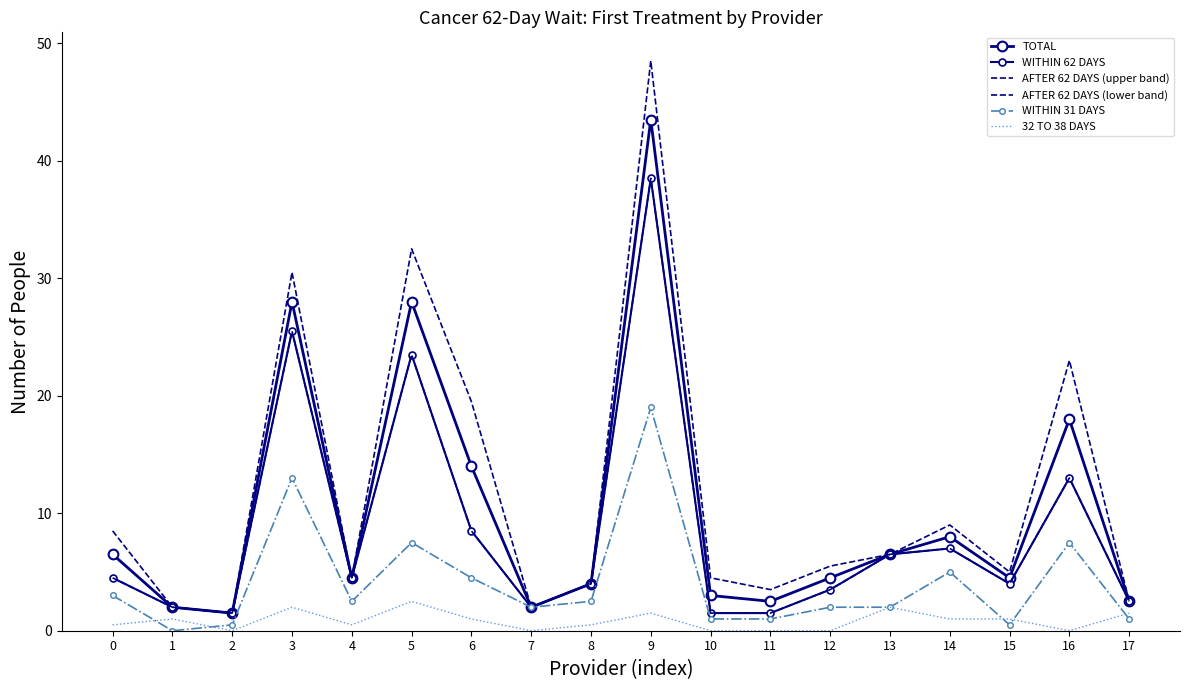

What are all the series names shown in the legend?

TOTAL, WITHIN 62 DAYS, AFTER 62 DAYS (upper band), AFTER 62 DAYS (lower band), WITHIN 31 DAYS, 32 TO 38 DAYS